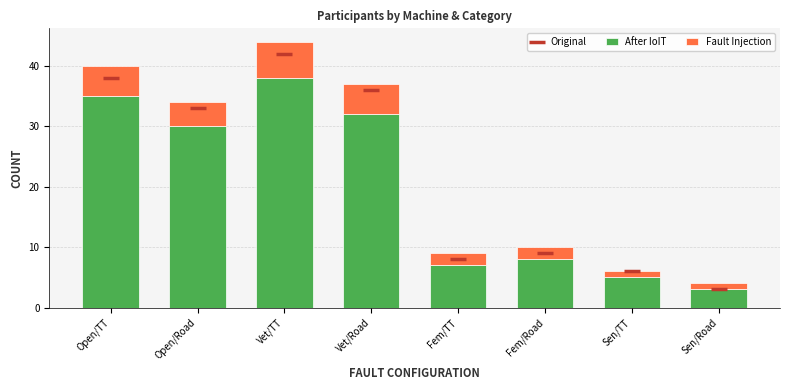

What are all the series names shown in the legend?

Original, After IoIT, Fault Injection